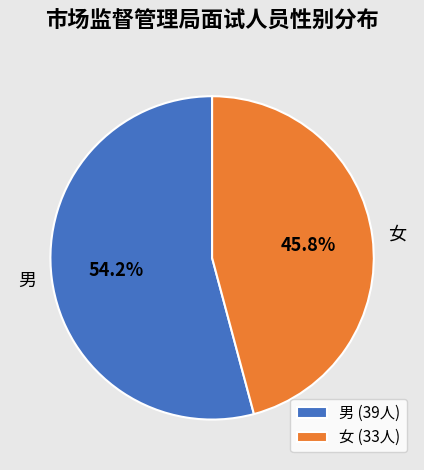

To the nearest percent, what is the average slice percentage?

50%